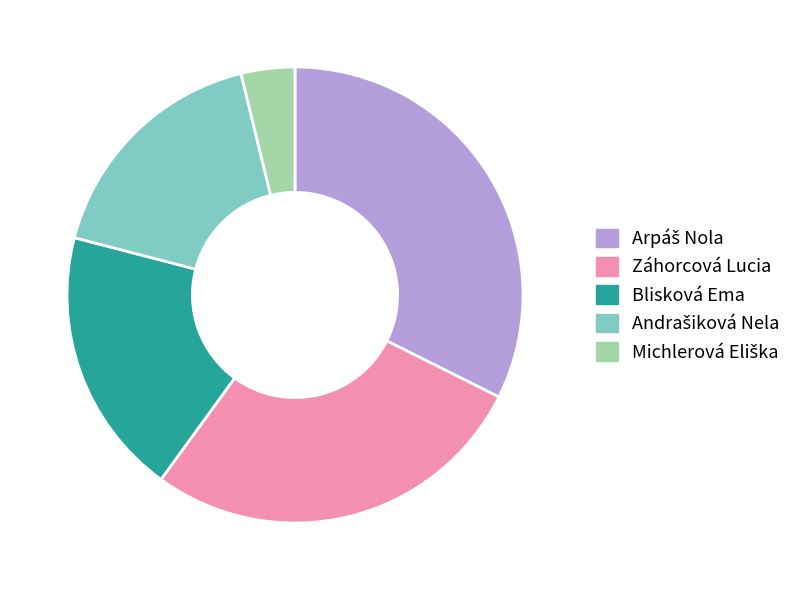

The Blisková Ema slice represents 19% of the pie. True or false?

True